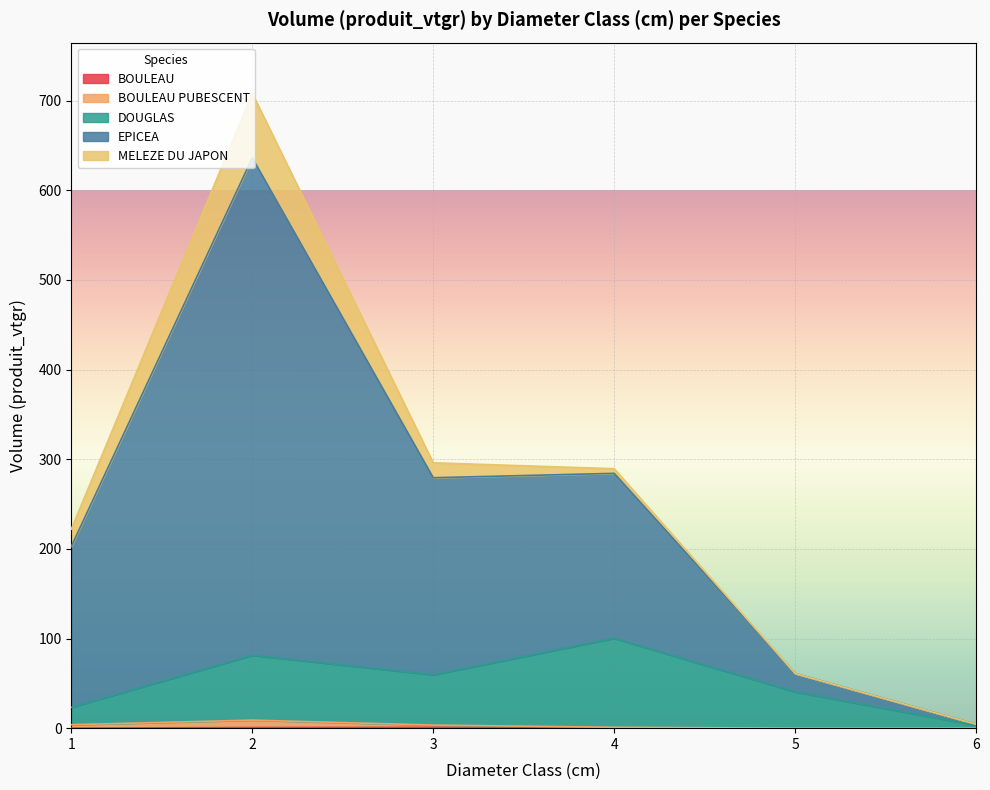

How many data points does each series have?

6